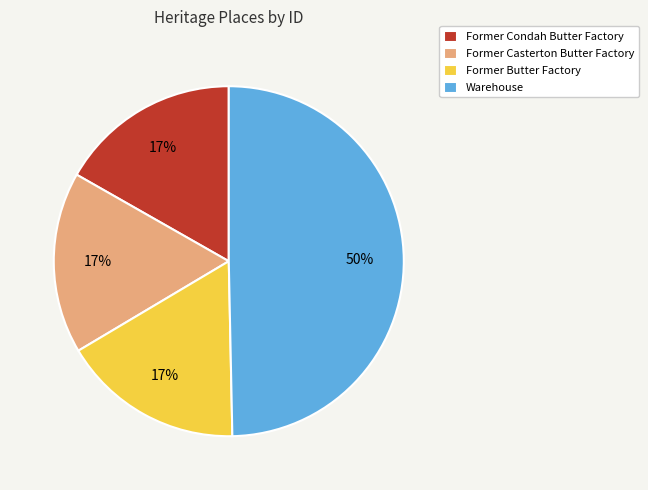

How many slices are in this pie chart?

4